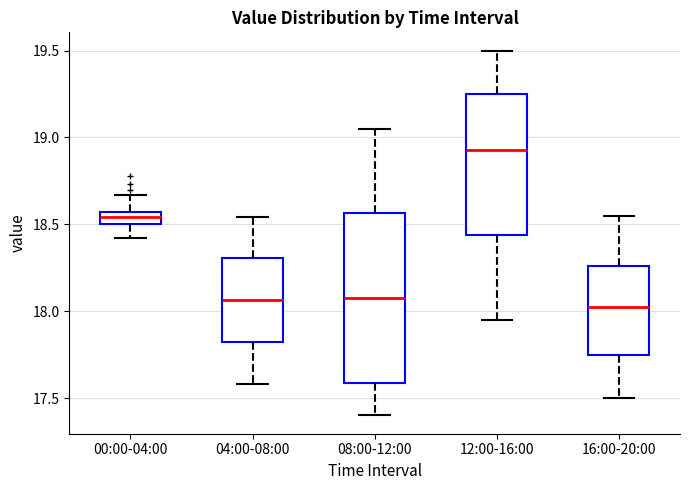

Comparing the boxes themselves (not the whiskers), which one is the tallest?

08:00-12:00